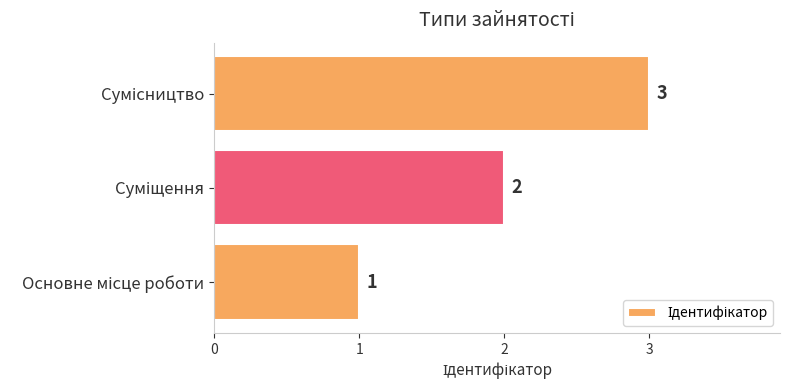

What is the greatest value displayed?

3